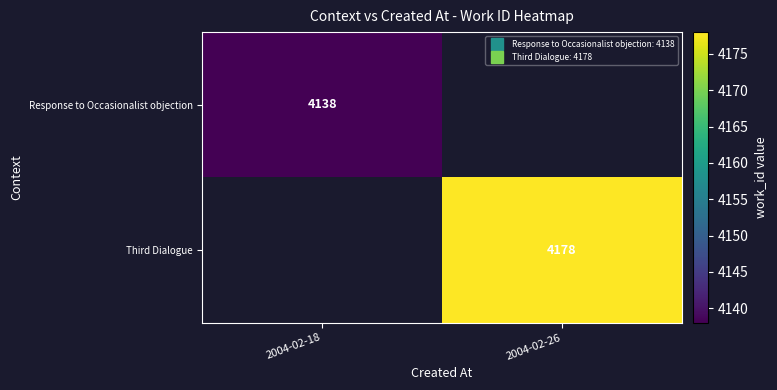

List the series in order of their peak value, lowest first.

Response to Occasionalist objection, Third Dialogue